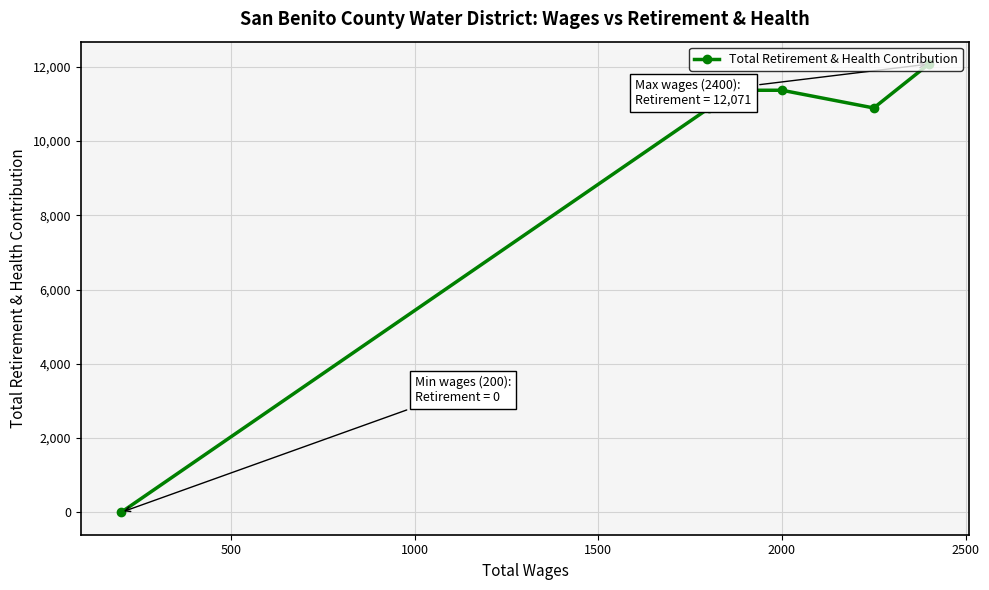

The value at 2500 is -4031. True or false?

False